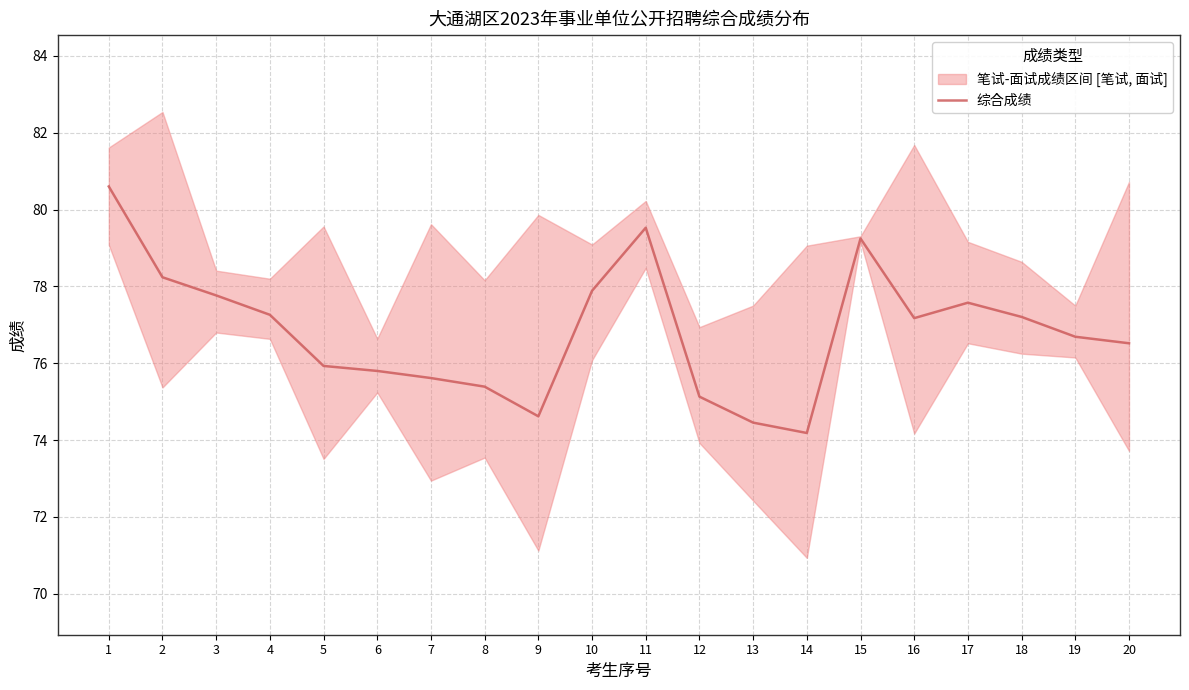

Which category has the lowest value across all series?

14